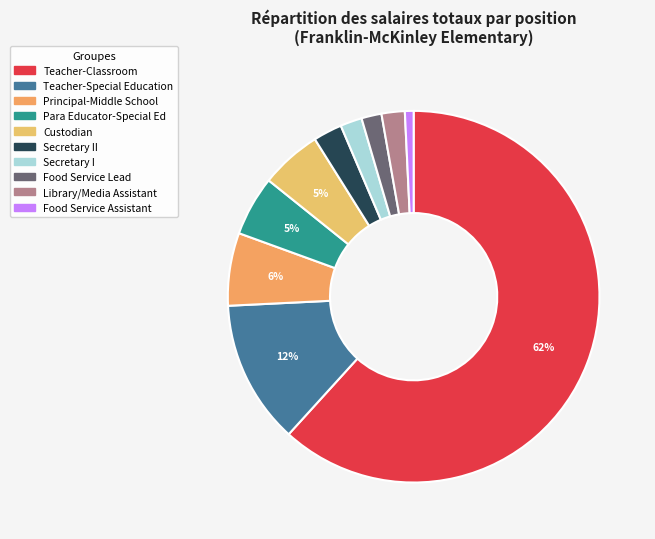

How many slices are in this pie chart?

10